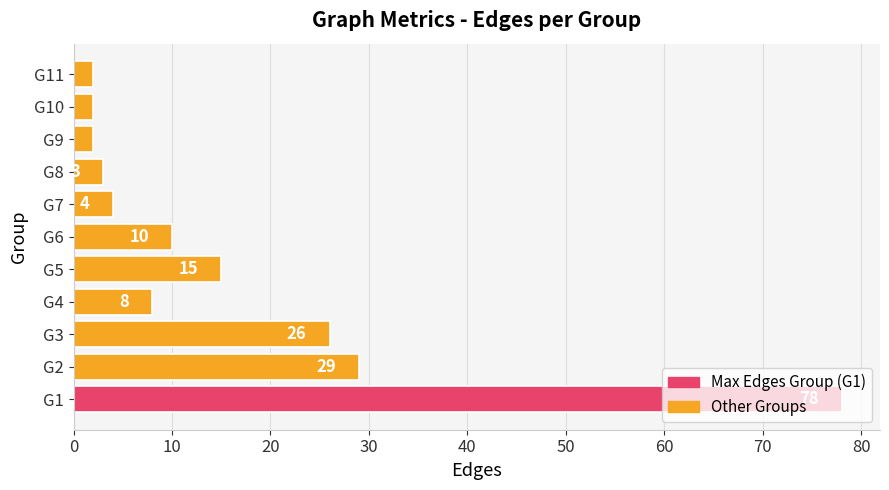

What is the sum of all values?

179